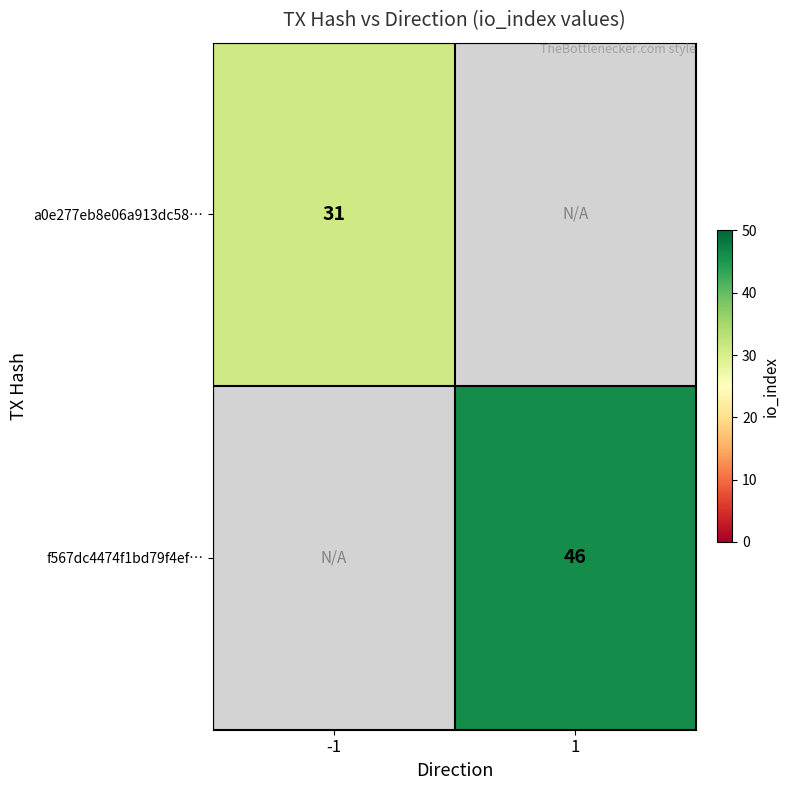

True or false: f567dc4474f1bd79f4ef… has a value of 46 at 1.

True